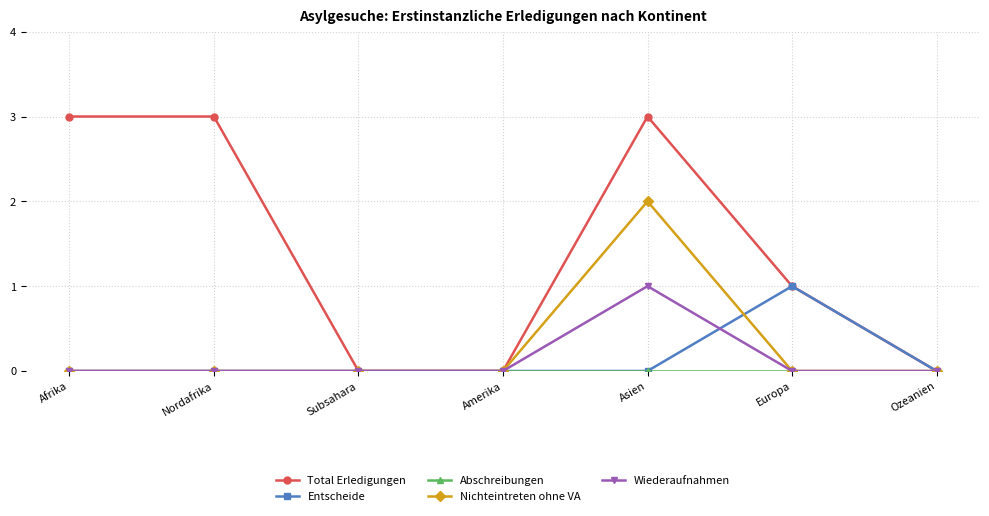

What is the spread (max minus min) of values at Asien?

3